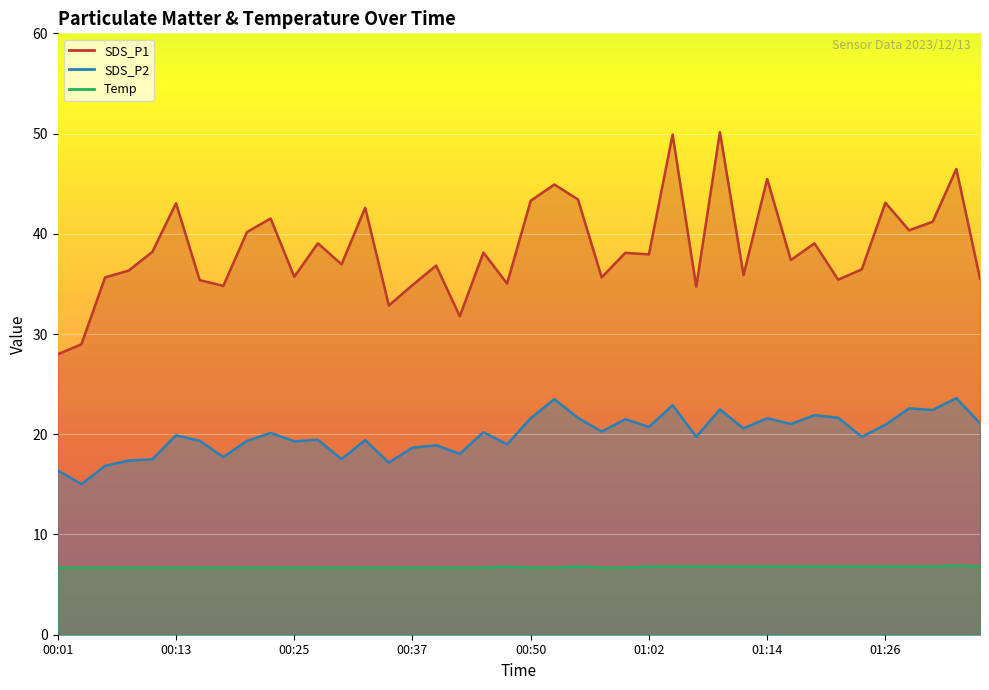

What are all the series names shown in the legend?

SDS_P1, SDS_P2, Temp